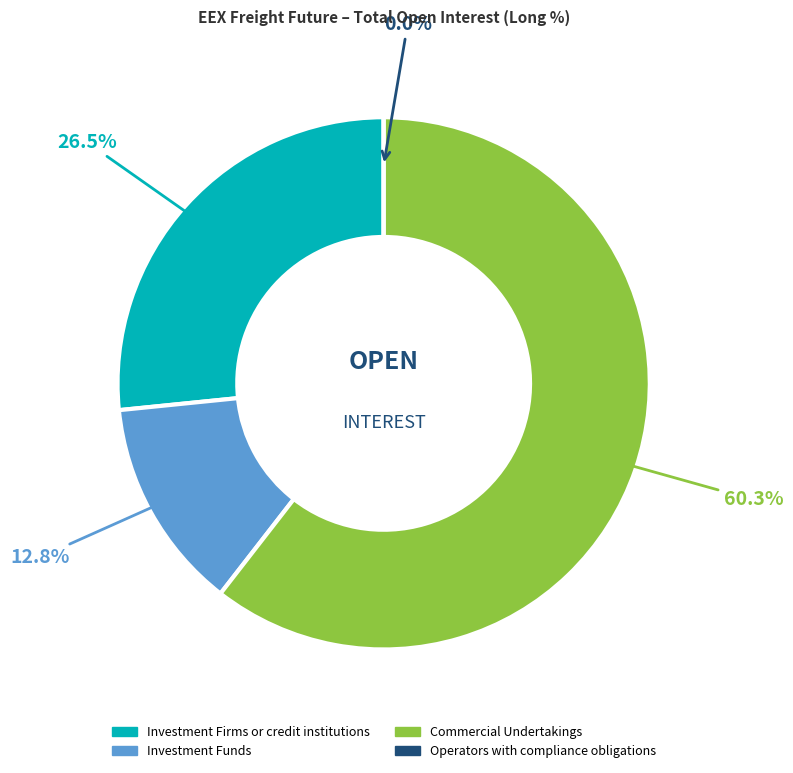

The Operators with compliance obligations slice represents 12% of the pie. True or false?

False